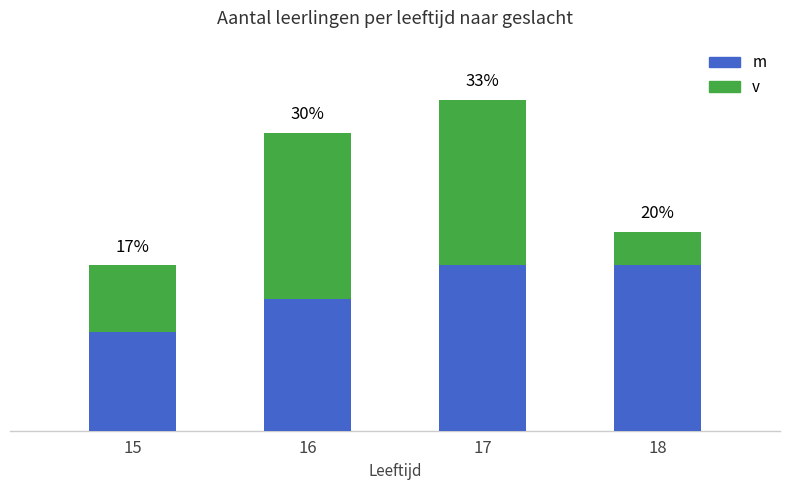

Are the bars grouped side by side (vs. stacked)?

No